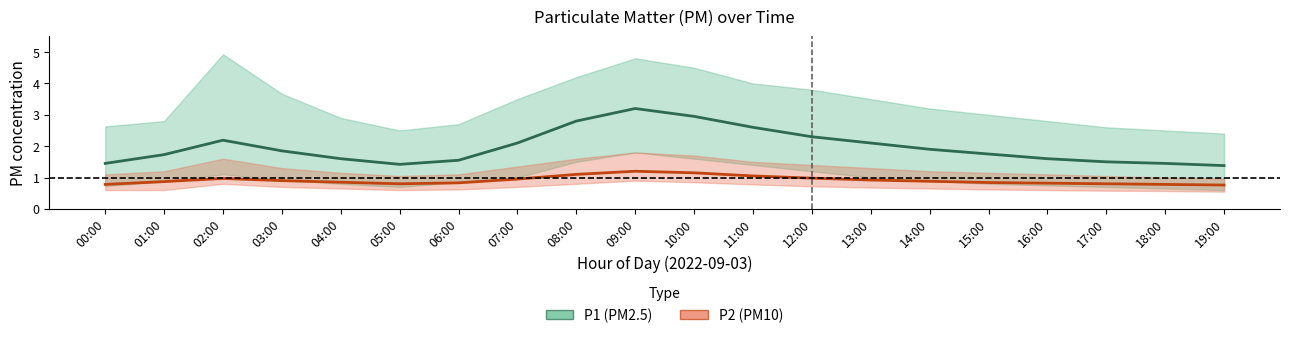

How many lines are shown in the chart?

2